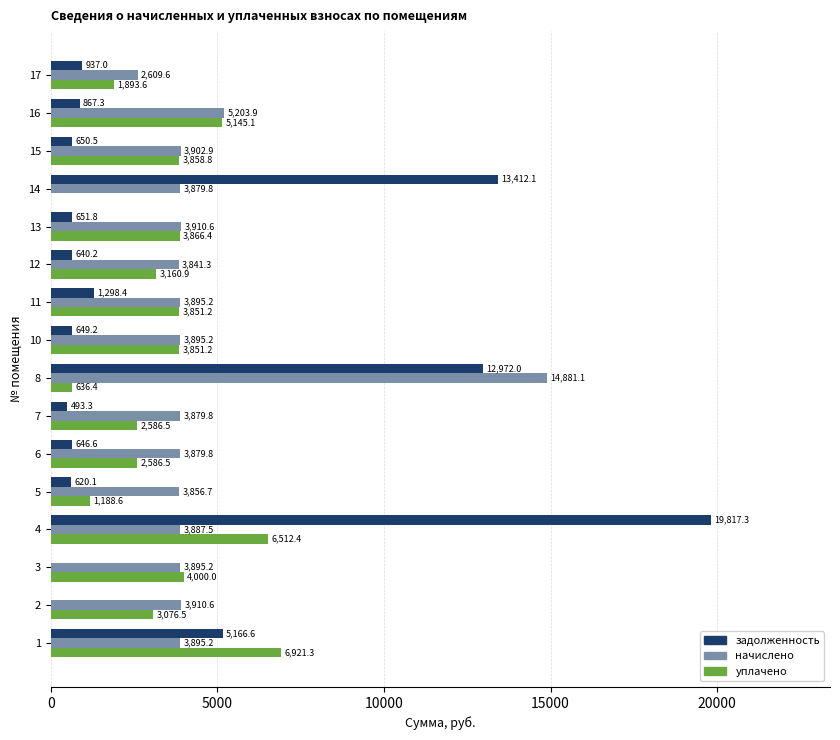

What is the highest value of the уплачено series?

6921.3